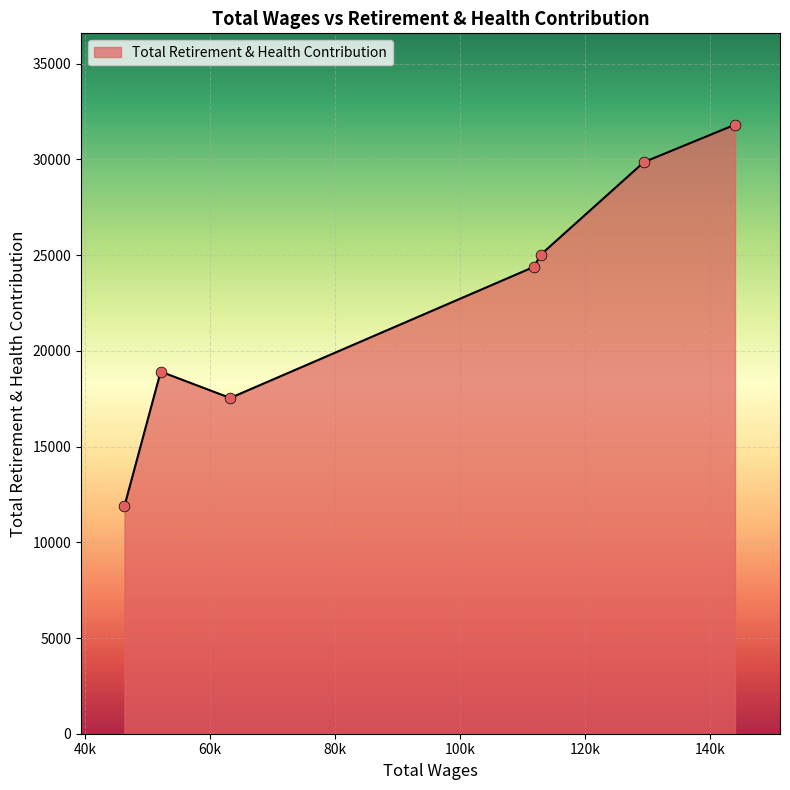

What is the sum of all values?

159430